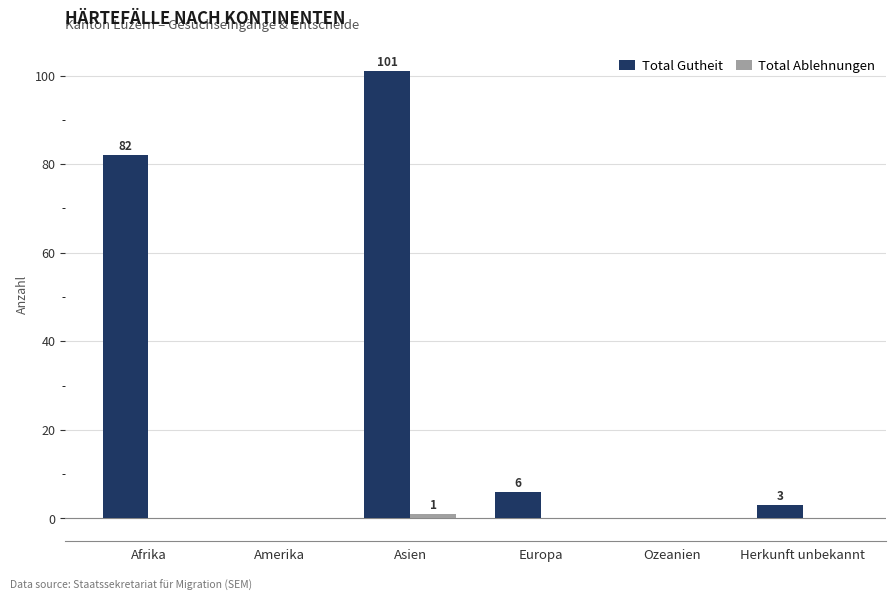

Which category has the highest value across all series?

Asien